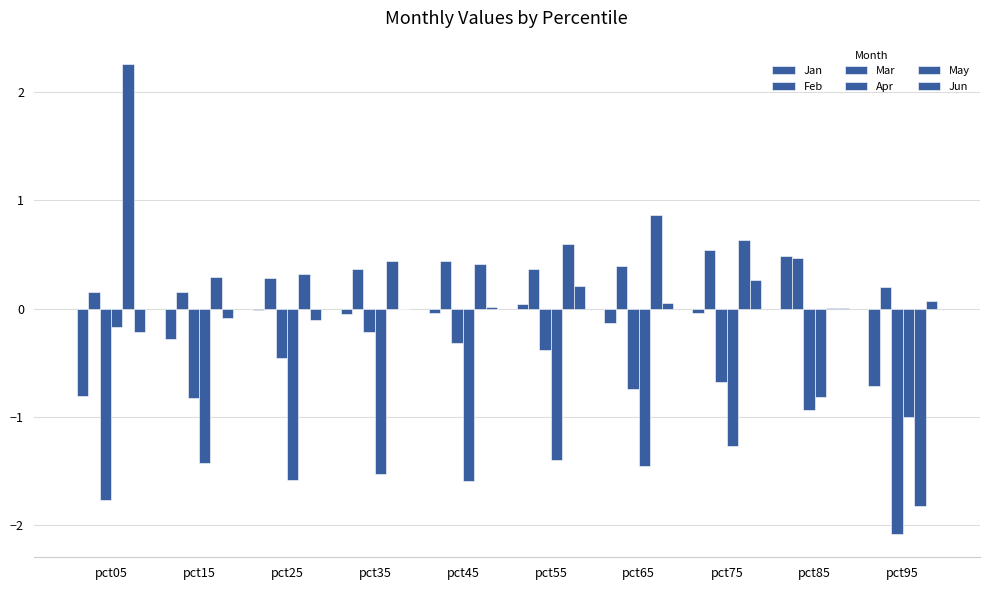

Are the bars grouped side by side (vs. stacked)?

Yes